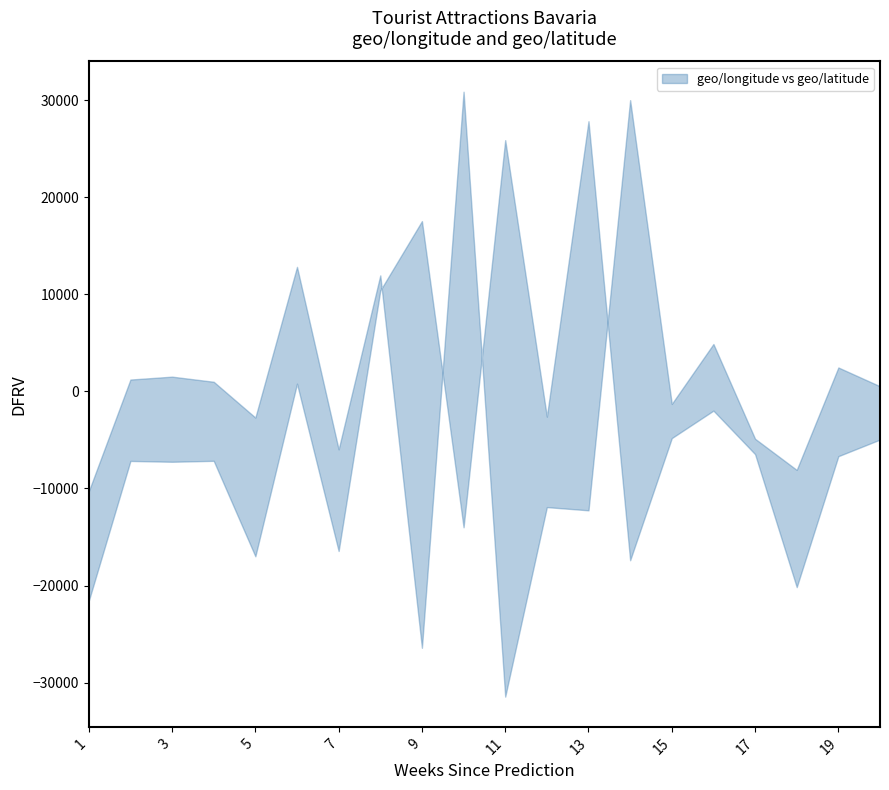

Rank the series by their average value, from highest to lowest.

geo/latitude, geo/longitude